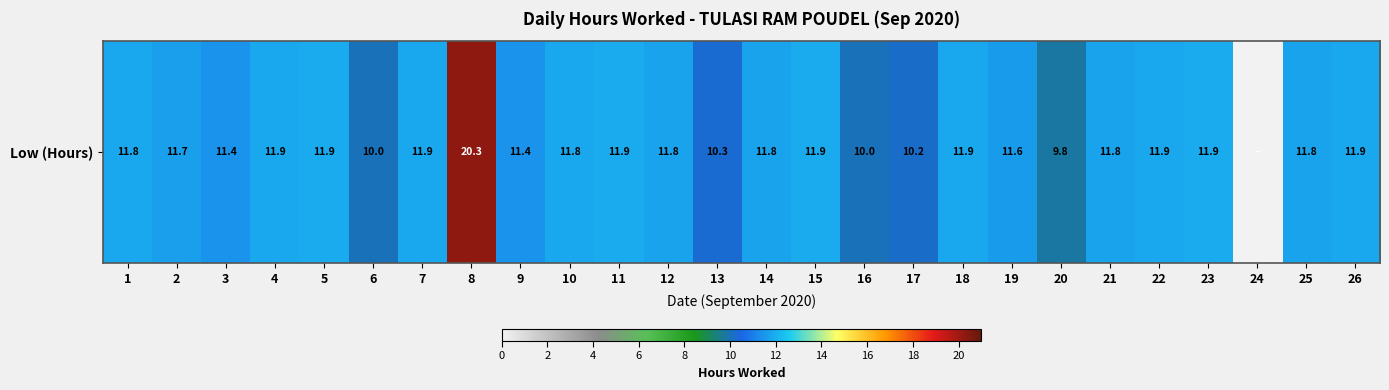

Is it true that the value at 13 is 10.3?

True